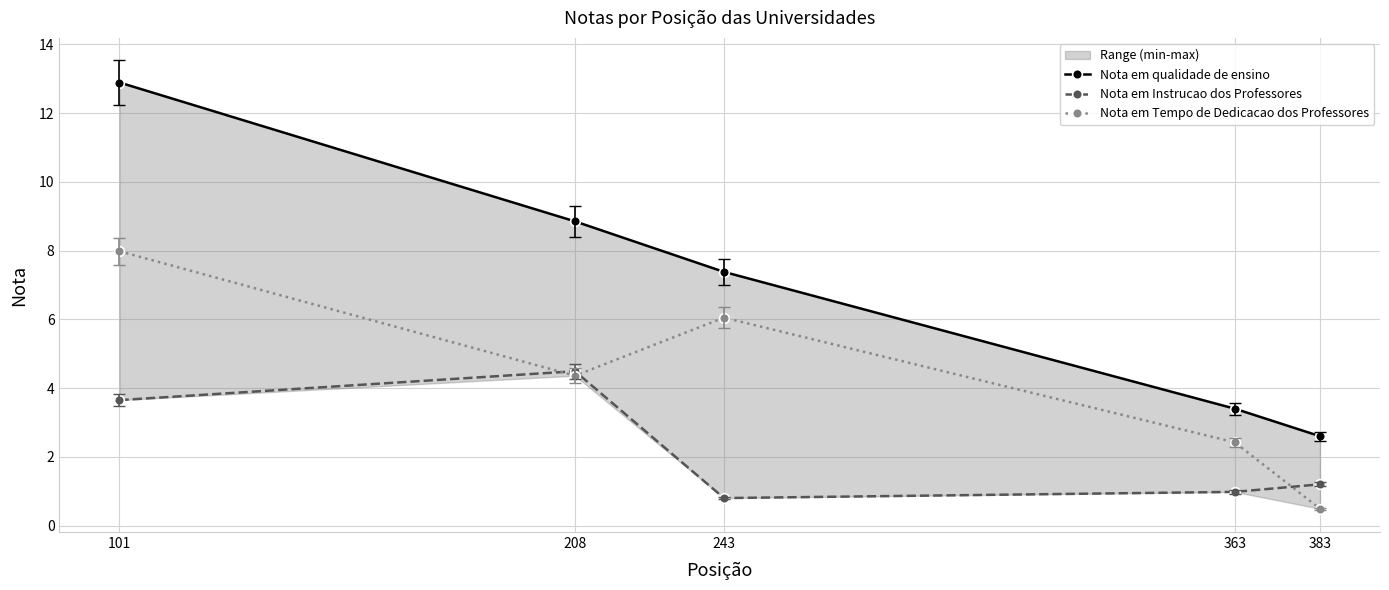

Which series changed the most between 243 and 383?

Nota em Tempo de Dedicacao dos Professores